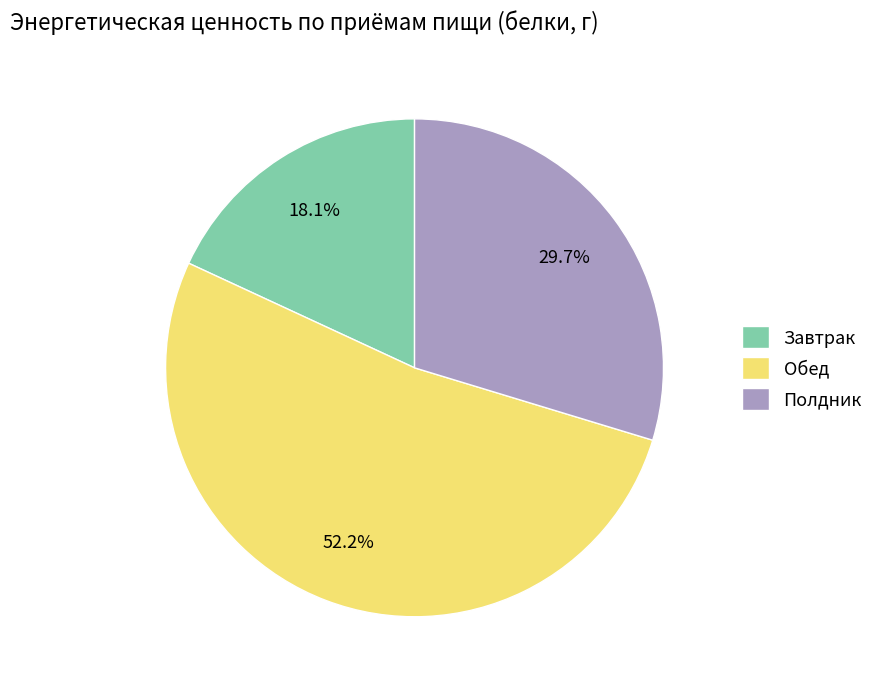

True or false: Полдник accounts for 30% of the total.

True